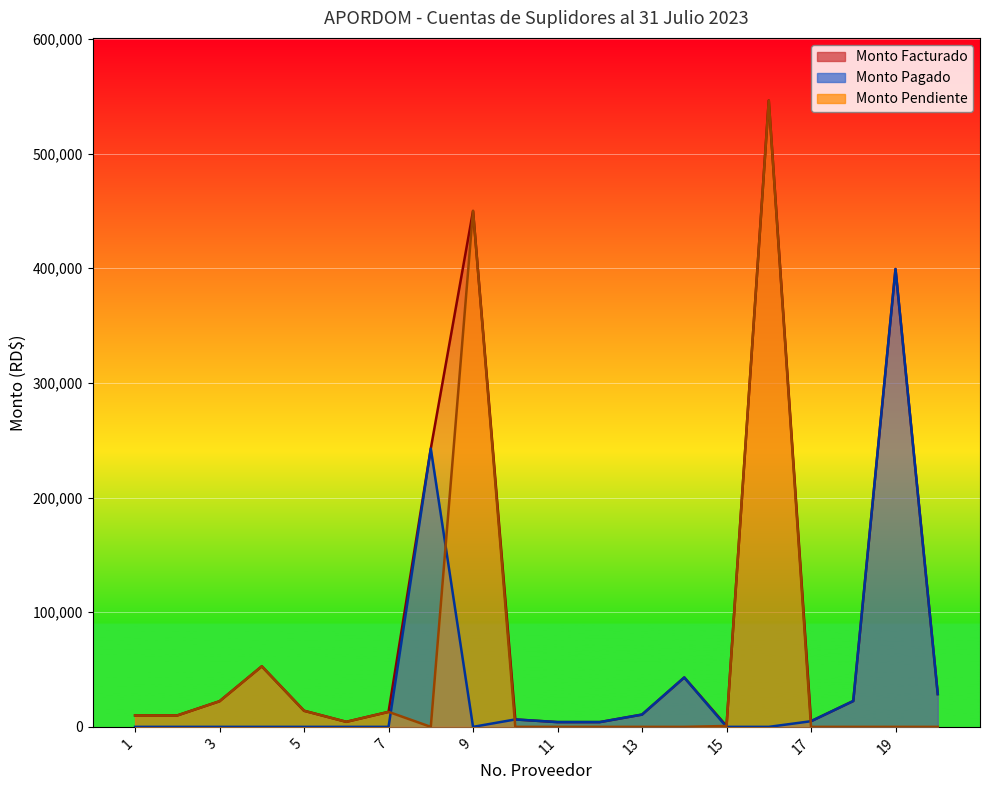

What is the highest value of the Monto Pendiente series?

546296.0